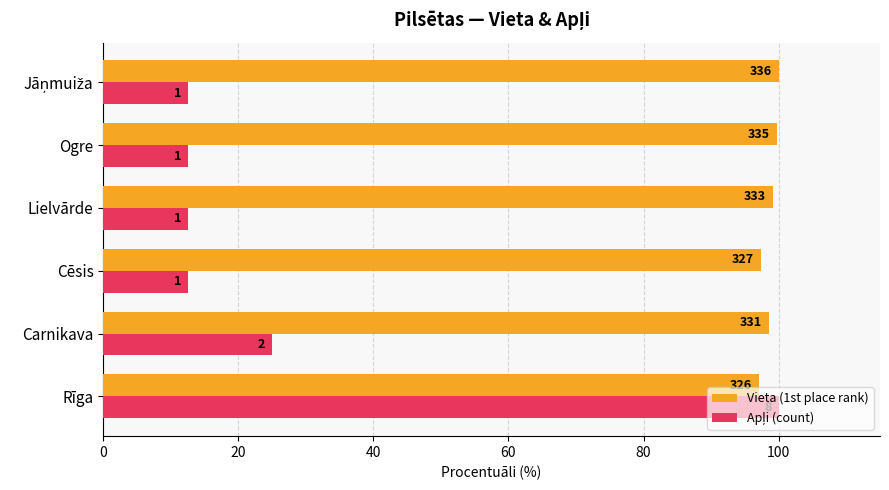

What is the highest value of the Apļi (count) series?

100.0